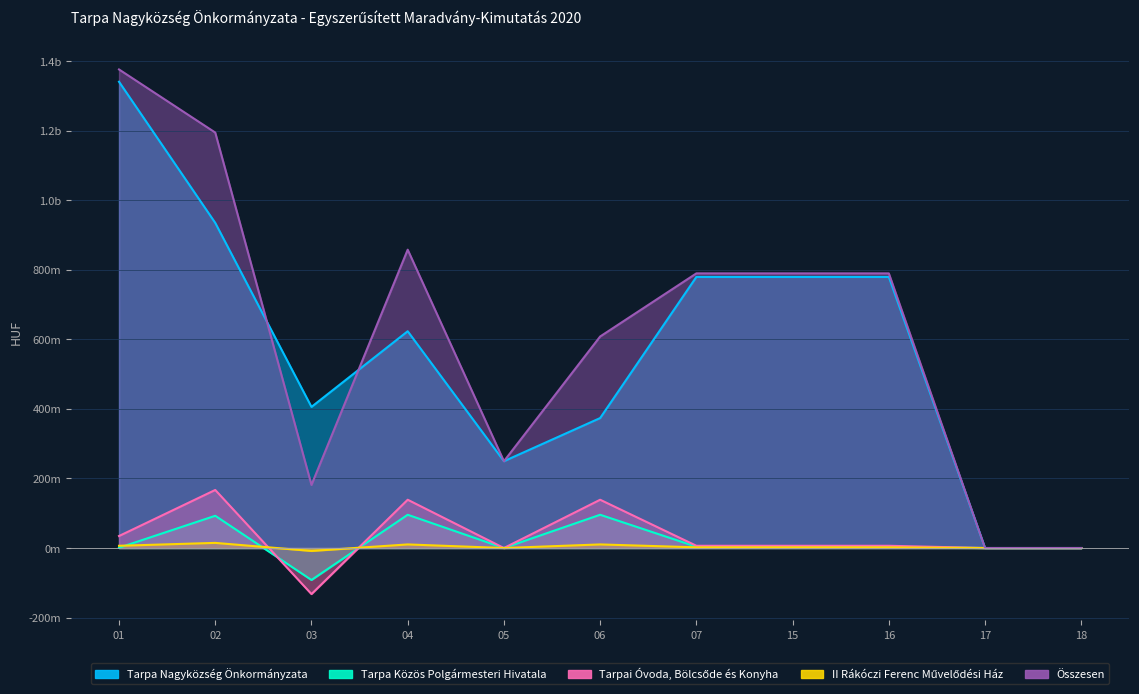

Which has a higher value, 17 or 18?

17